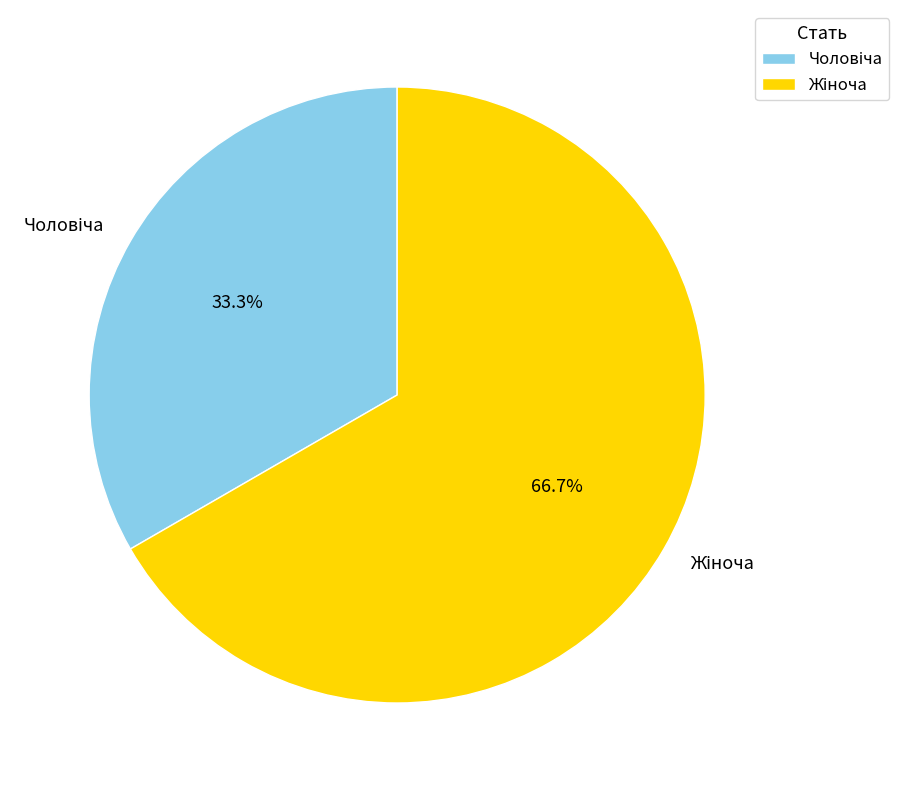

Is there a majority slice in this chart?

Yes